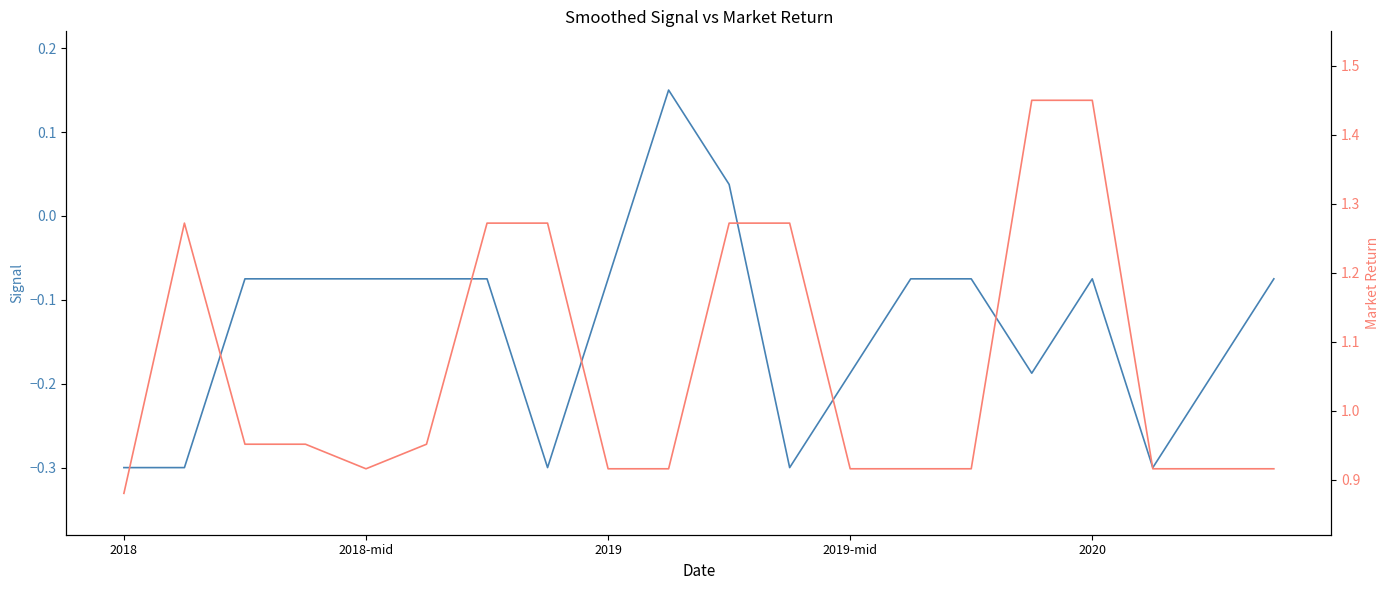

Between 2018-mid and 2020, which series saw the biggest shift?

Market Return